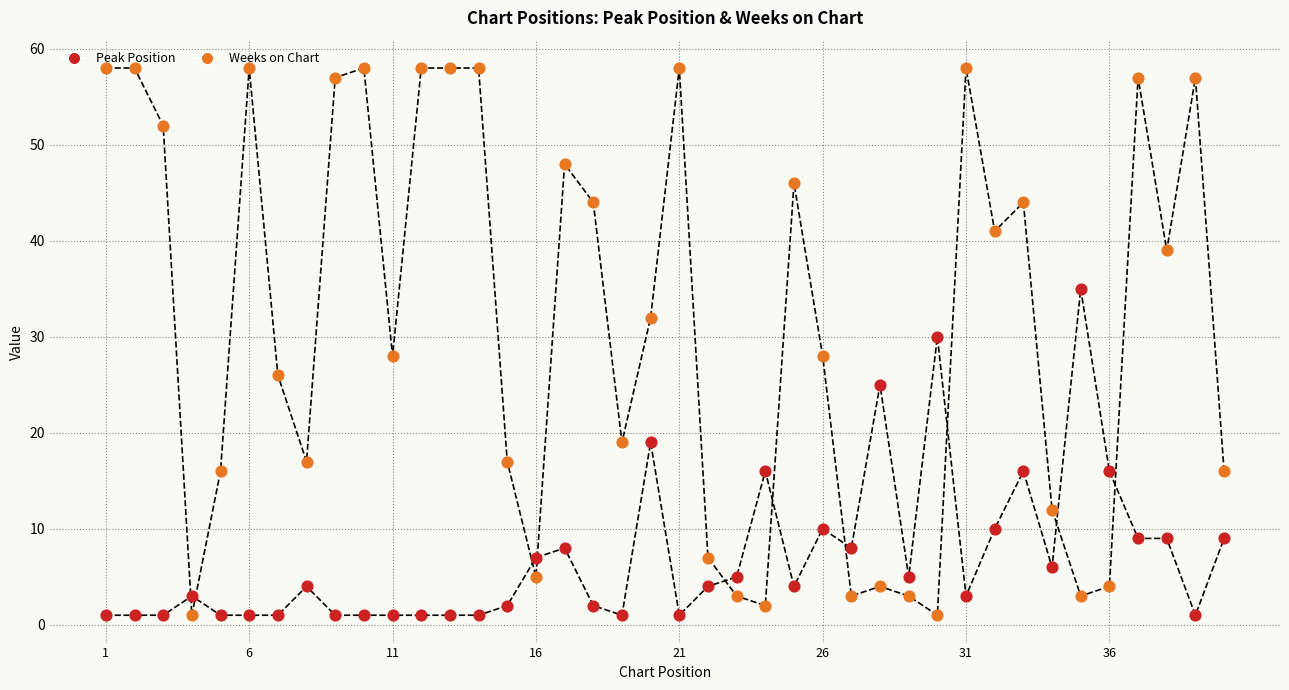

Which series reaches the maximum Y coordinate?

Weeks on Chart